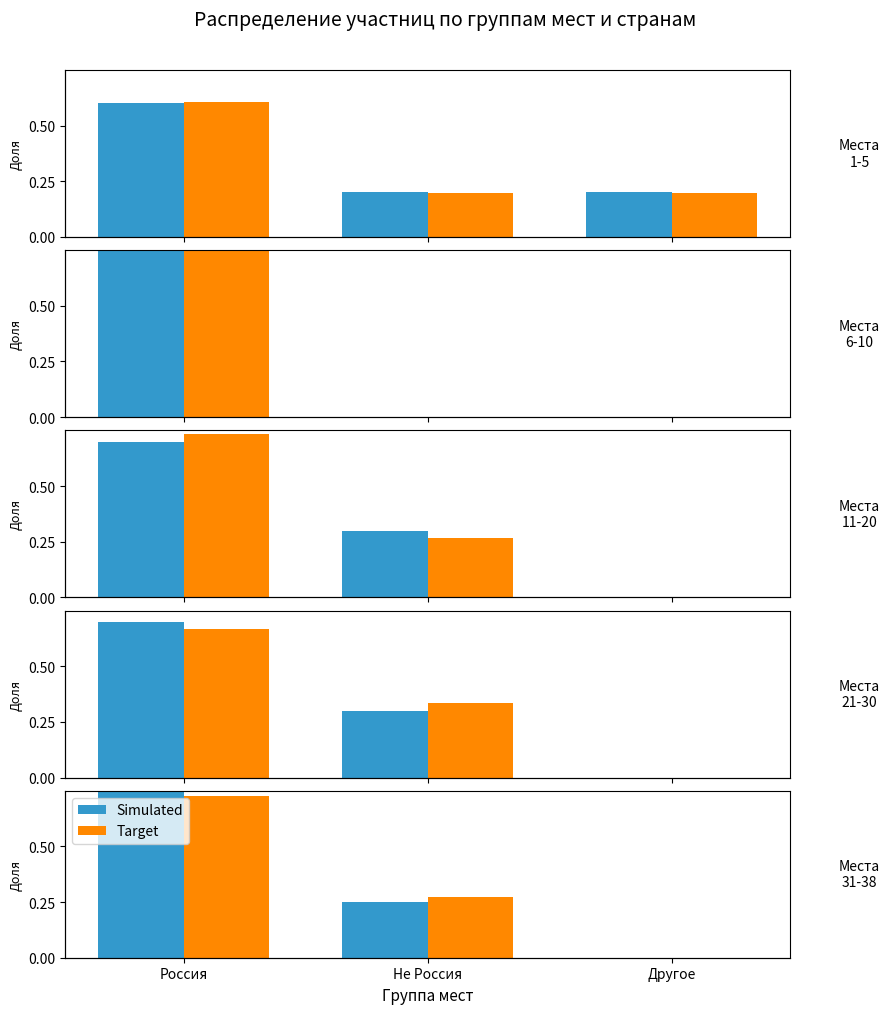

What is the difference between the Simulated values at Россия and Не Россия?

0.5